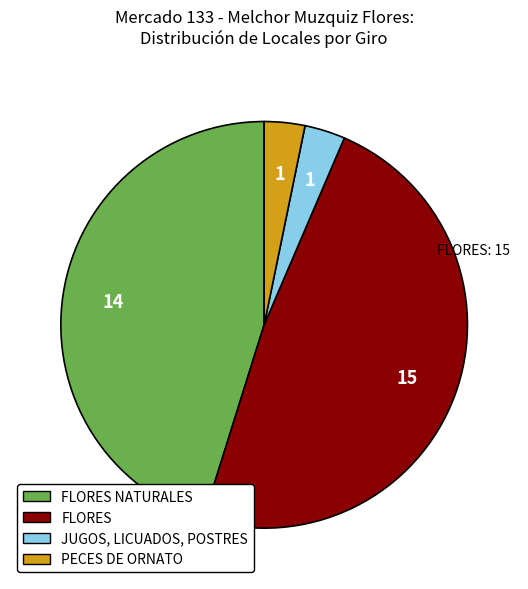

Combined, do PECES DE ORNATO and FLORES account for over 50%?

Yes